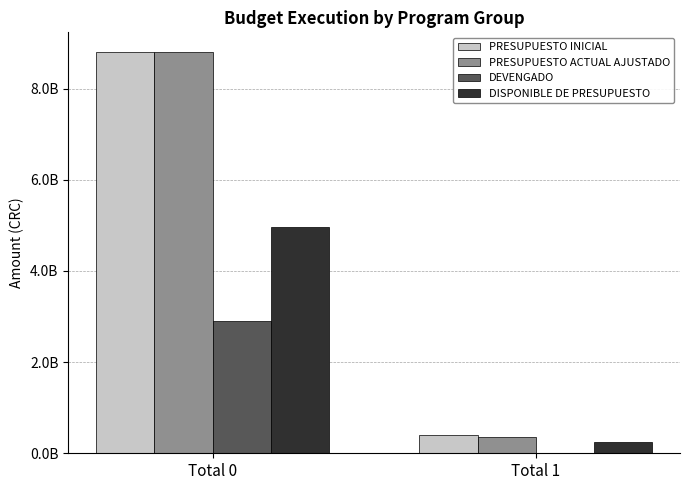

What are all the series names shown in the legend?

PRESUPUESTO INICIAL, PRESUPUESTO ACTUAL AJUSTADO, DEVENGADO, DISPONIBLE DE PRESUPUESTO